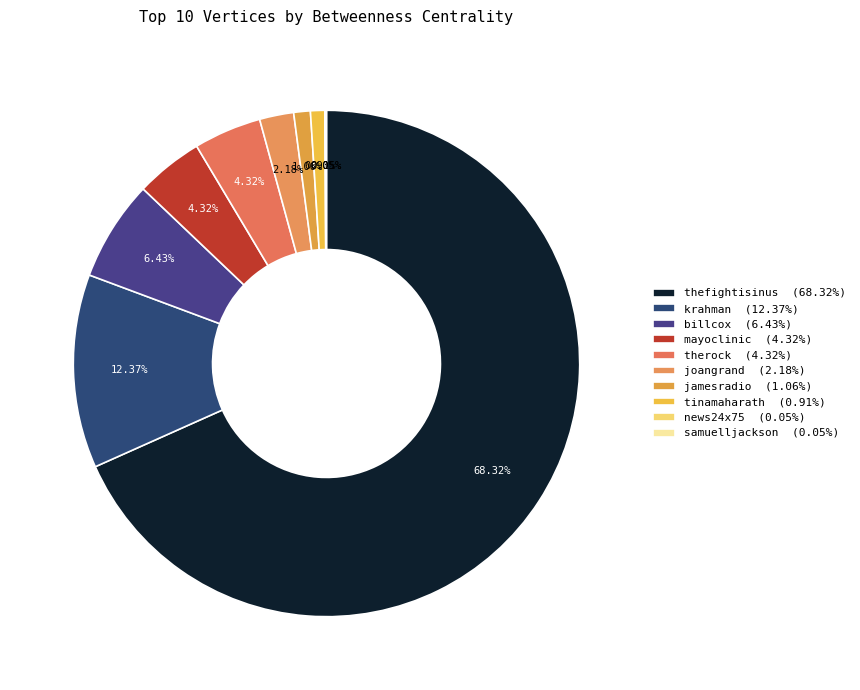

Combined, do news24x75 and thefightisinus account for over 50%?

Yes